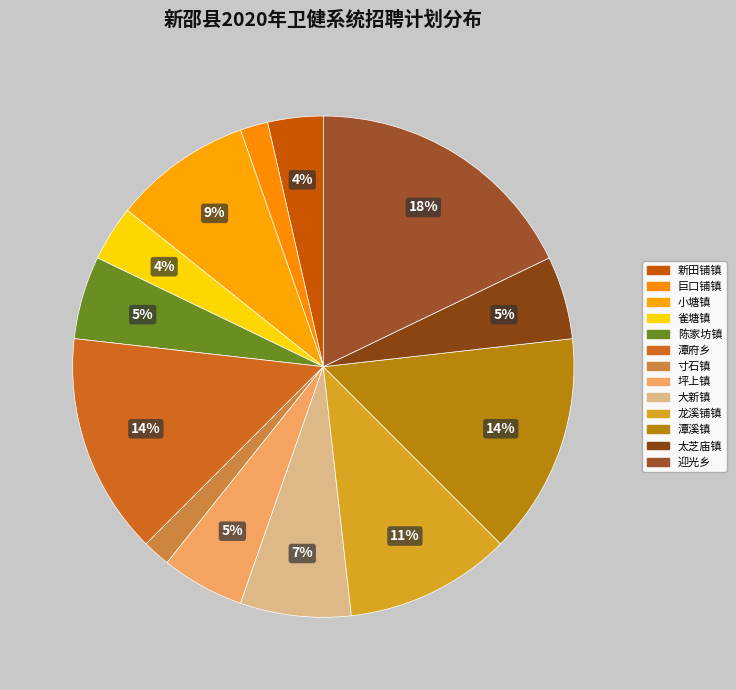

Is the sum of 雀塘镇 and 新田铺镇 greater than half?

No